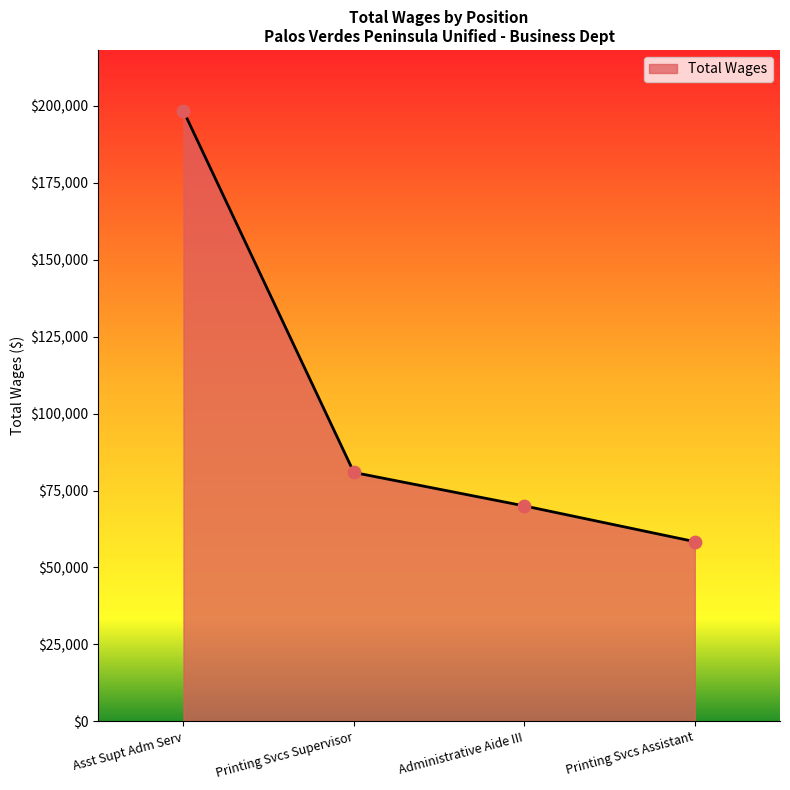

What is the ratio of the value at Administrative Aide III to the value at Printing Svcs Assistant?

1.2